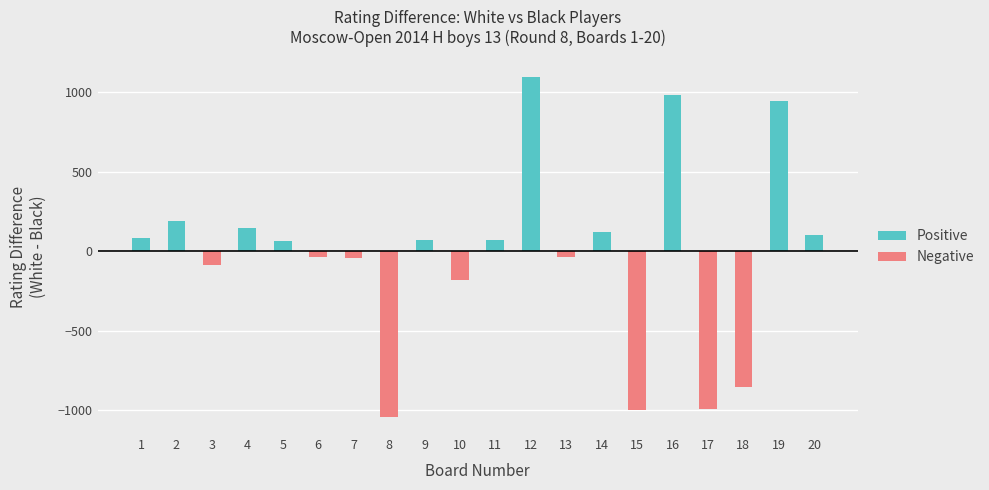

Which has a higher value, 5 or 8?

5